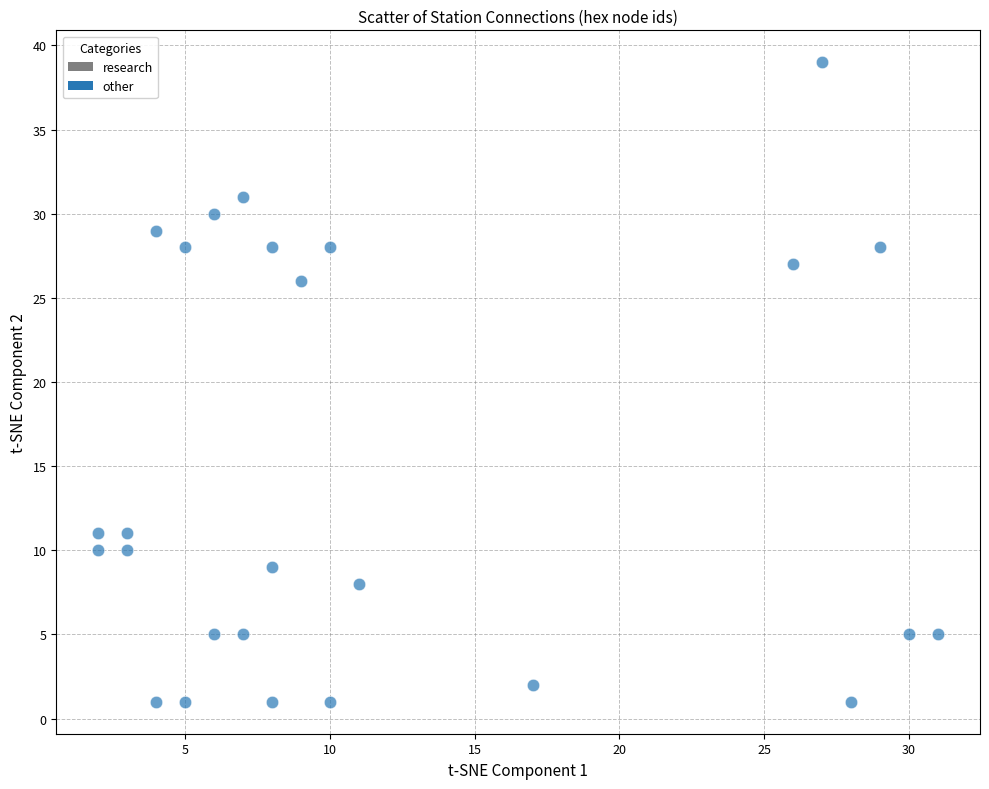

What Y value in the scatter plot is closest to 20?

26